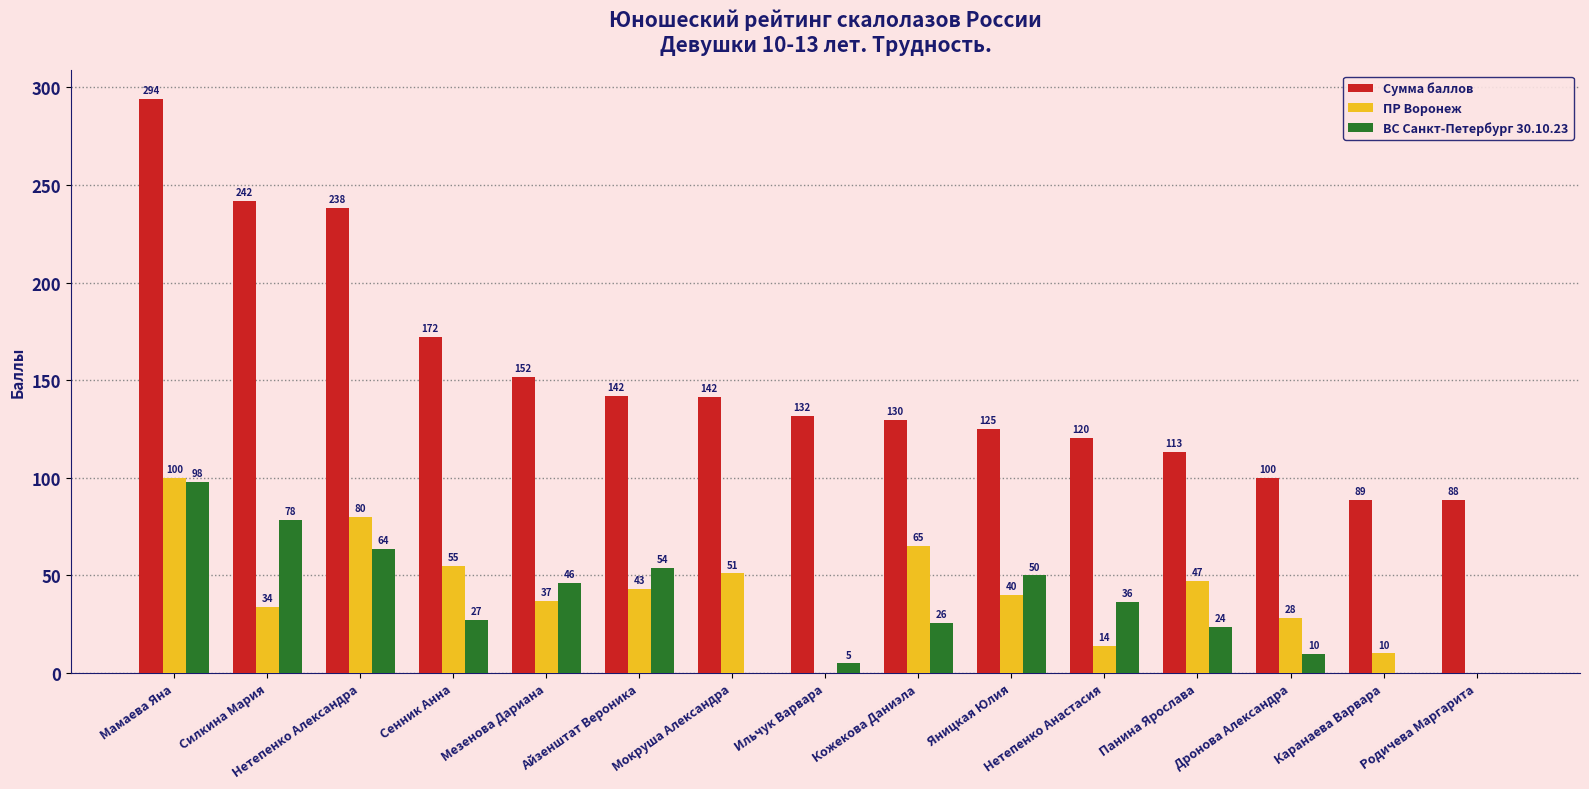

Which series changed the most between Кожекова Даниэла and Дронова Александра?

ПР Воронеж